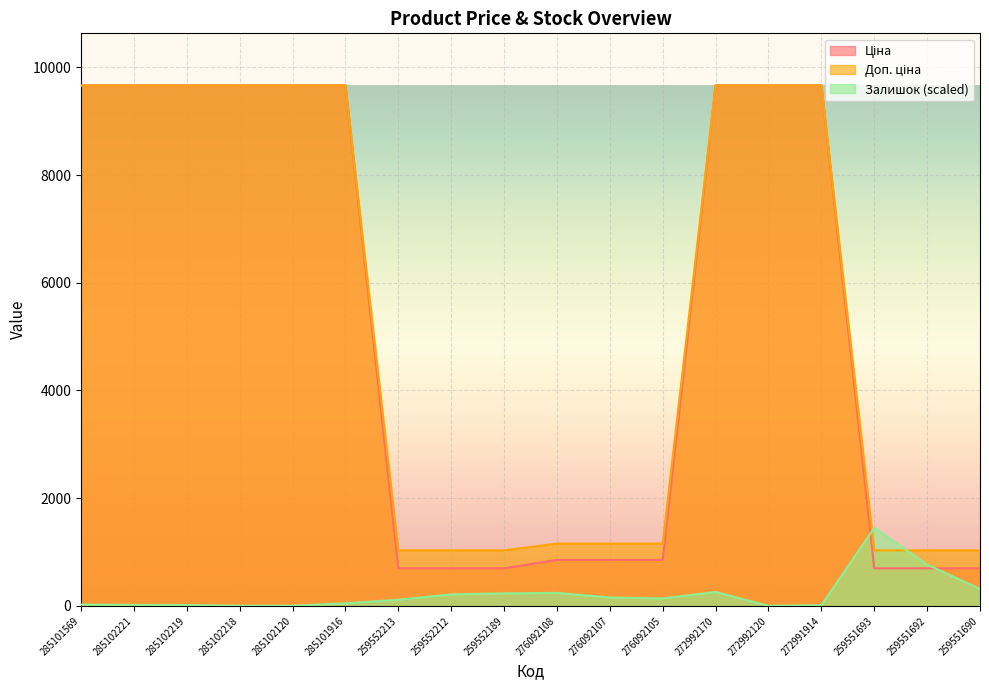

Is the value of Ціна at 285102120 greater than the value of Залишок at 259551690?

Yes